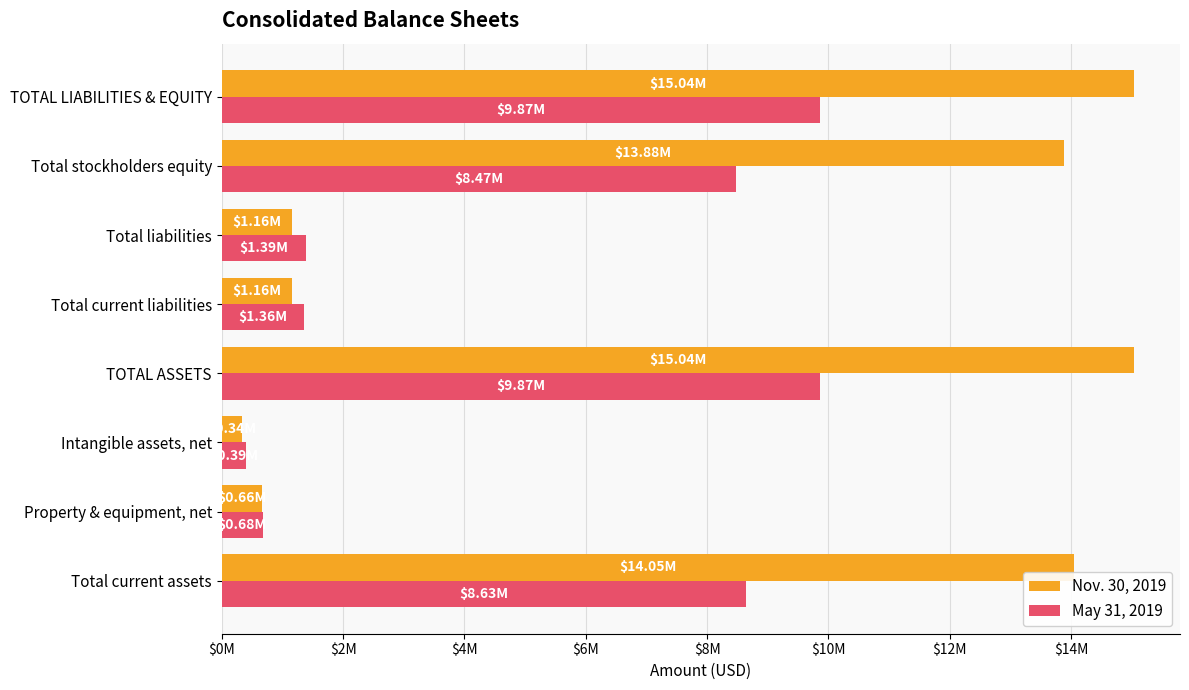

What are all the series names shown in the legend?

Nov. 30, 2019, May 31, 2019